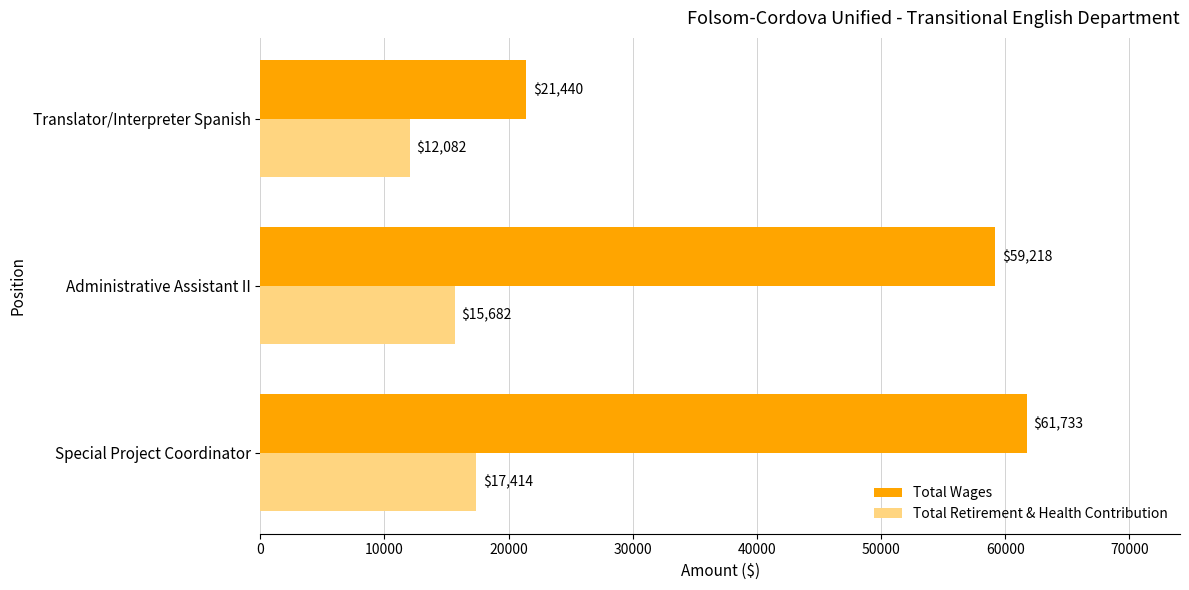

The Total Retirement & Health Contribution series shows 15682 at Administrative Assistant II. True or false?

True